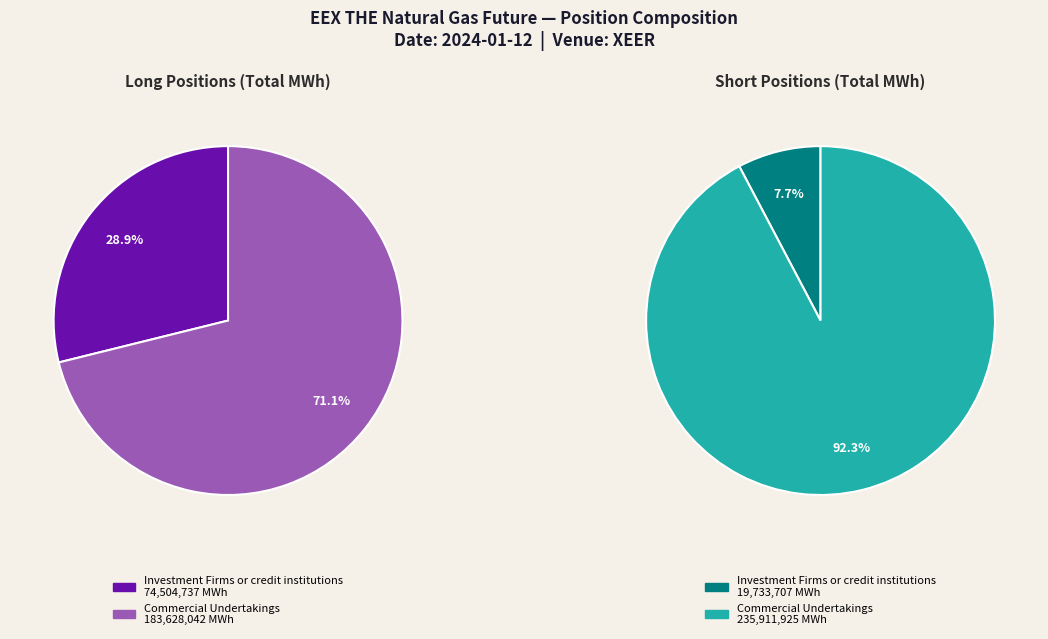

How much of the chart is everything except Commercial Undertakings?

28.9%